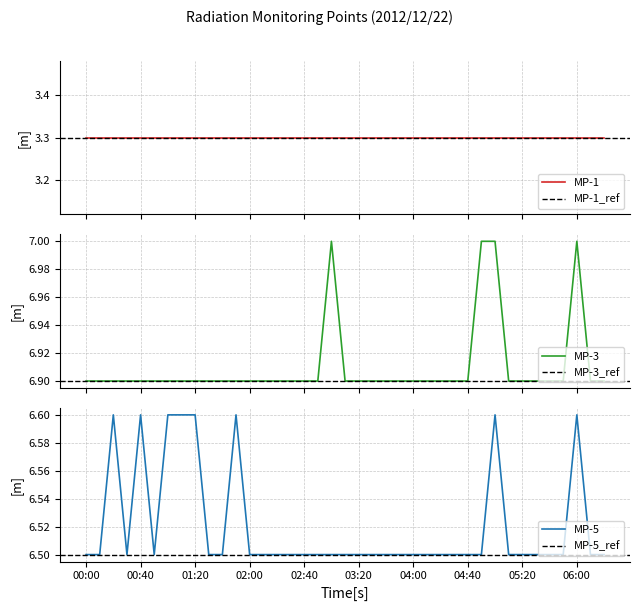

Where is MP-5 nearest to the value 6?

00:00